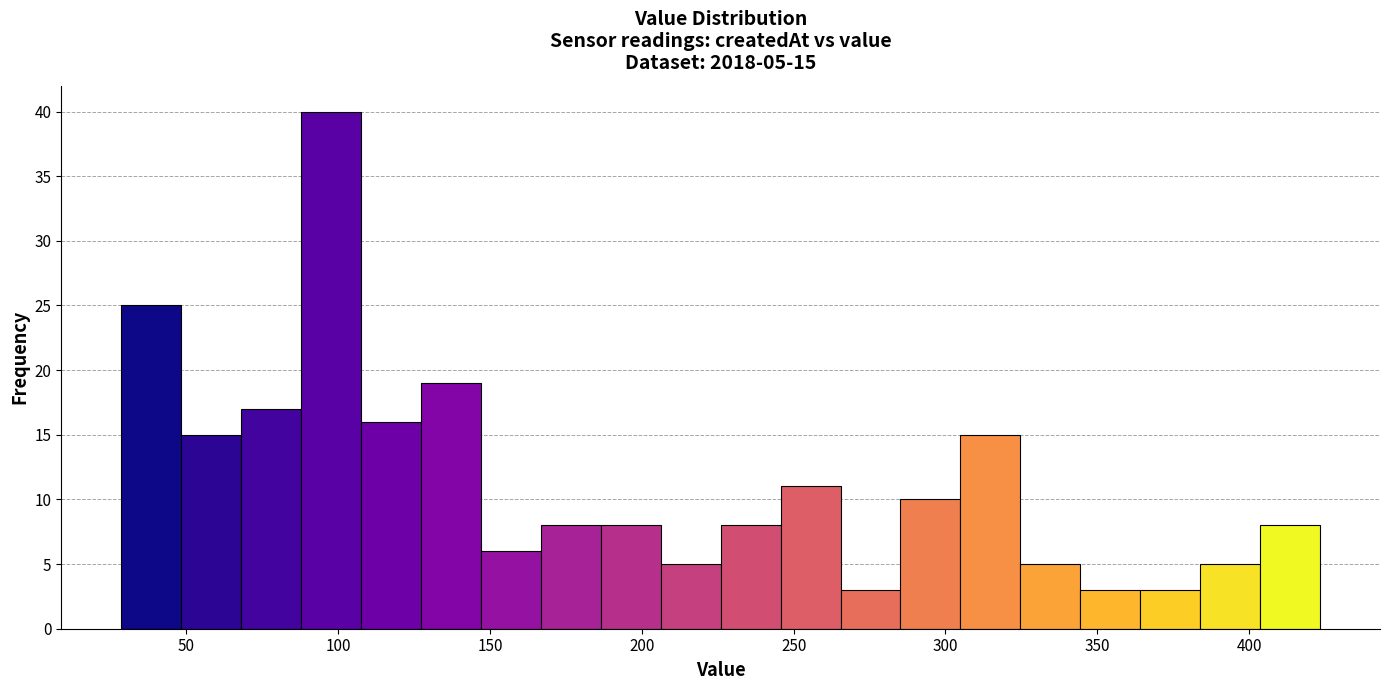

Around what value on the x-axis is the tallest bar? Give the approximate position of its centre, as read against the axis.

100